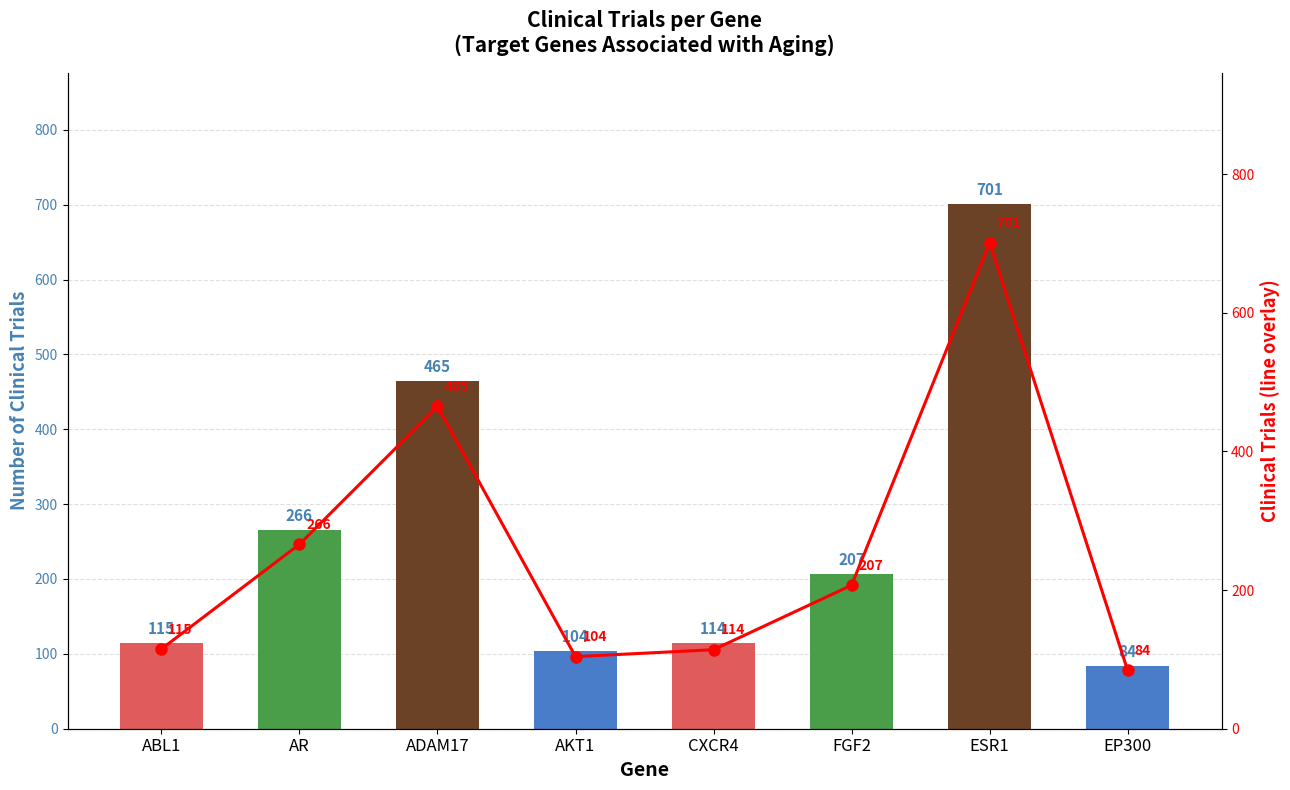

Reading left to right, extract all data points from this chart.

115	266	465	104	114	207	701	84